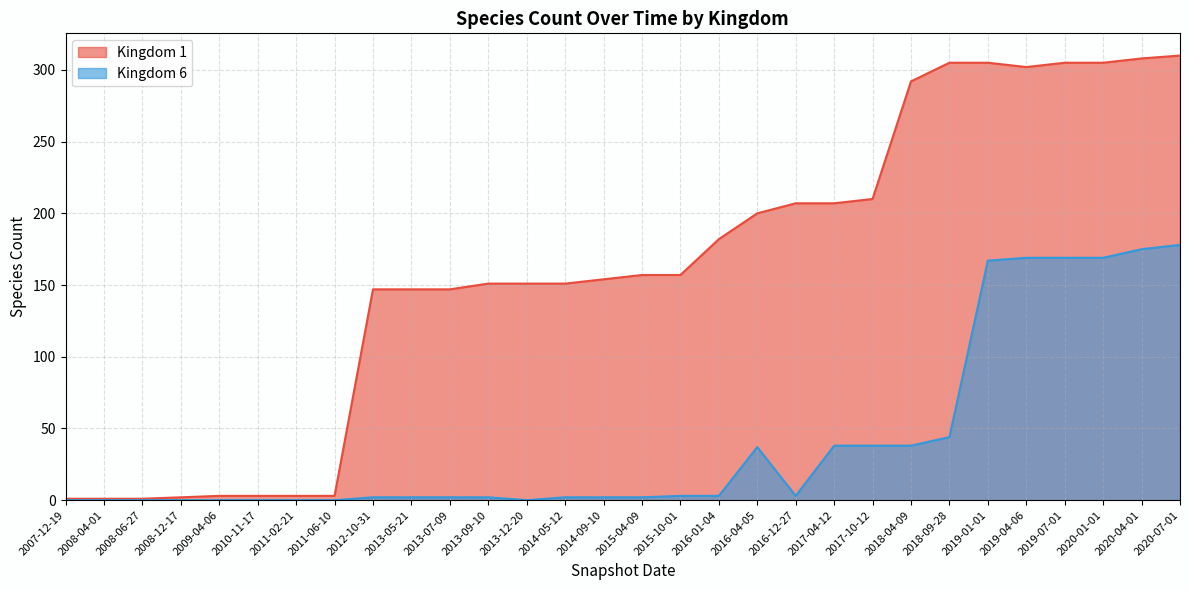

Is the value of Kingdom 1 at 2015-04-09 greater than the value of Kingdom 6 at 2013-07-09?

Yes